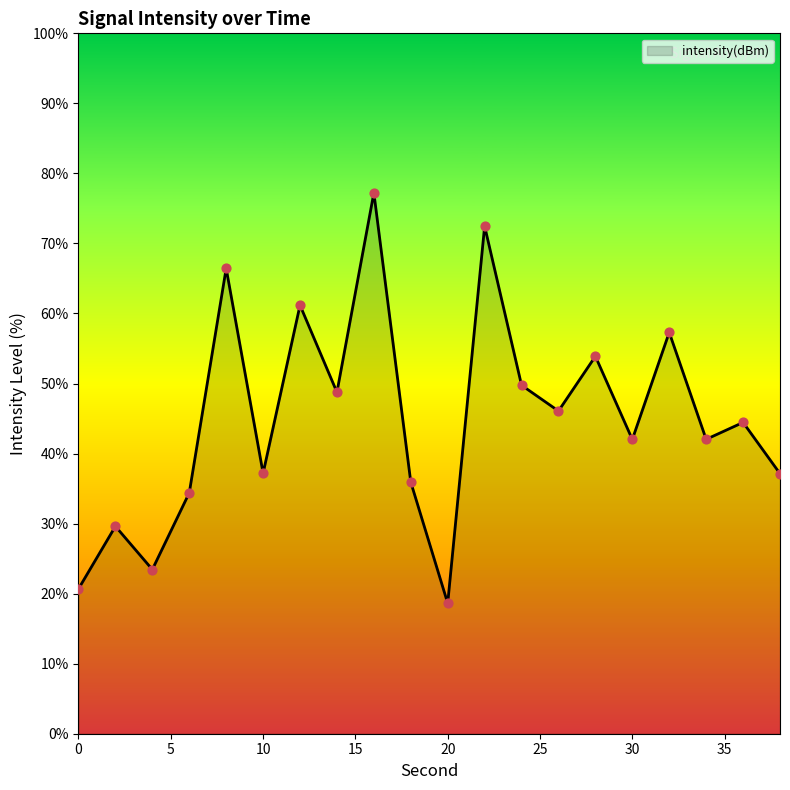

What is the difference between the maximum and minimum values?

58.6